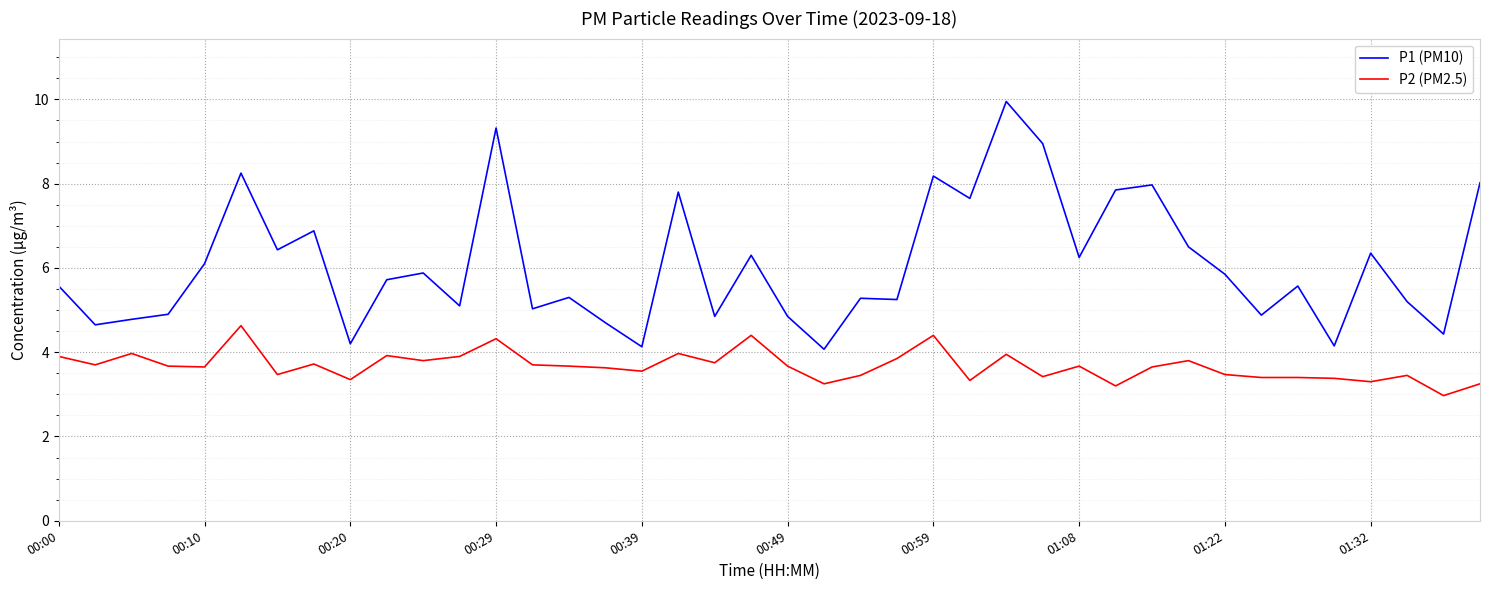

What are all the series names shown in the legend?

P1 (PM10), P2 (PM2.5)